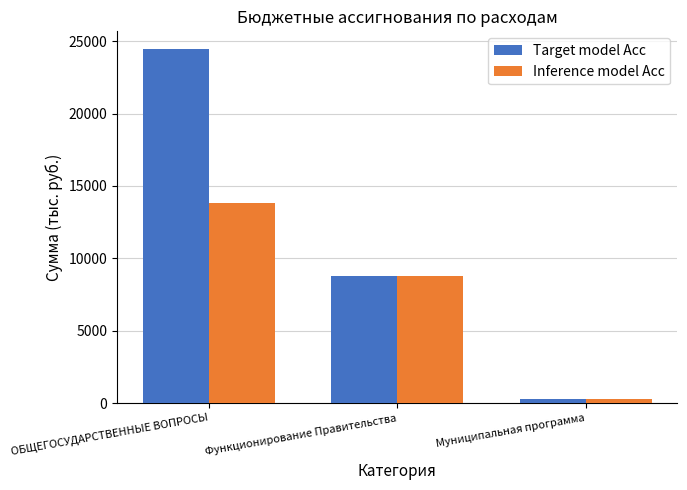

What is the maximum value for Inference model Acc?

13857.8